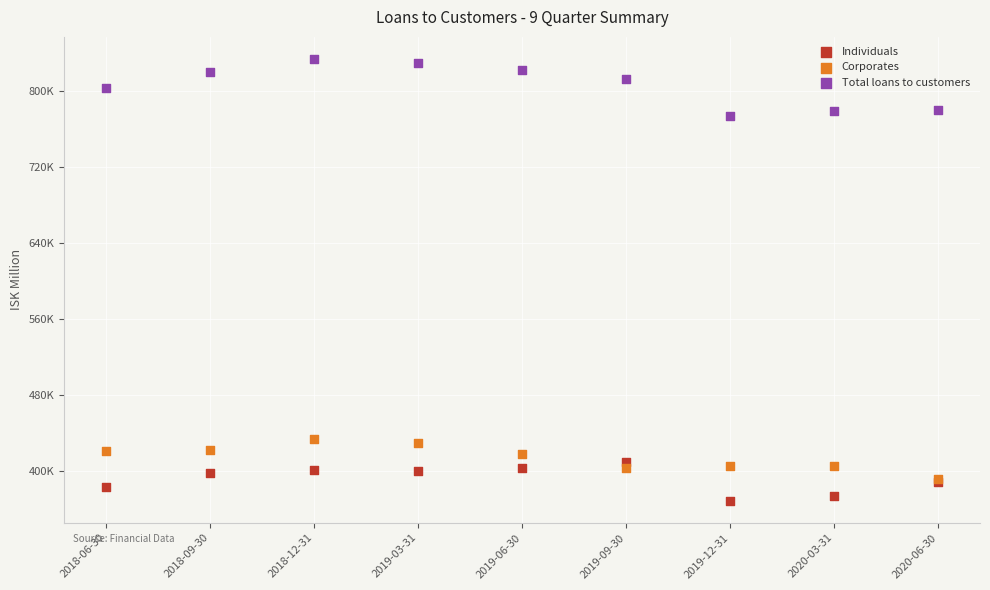

What are all the series names shown in the legend?

Individuals, Corporates, Total loans to customers